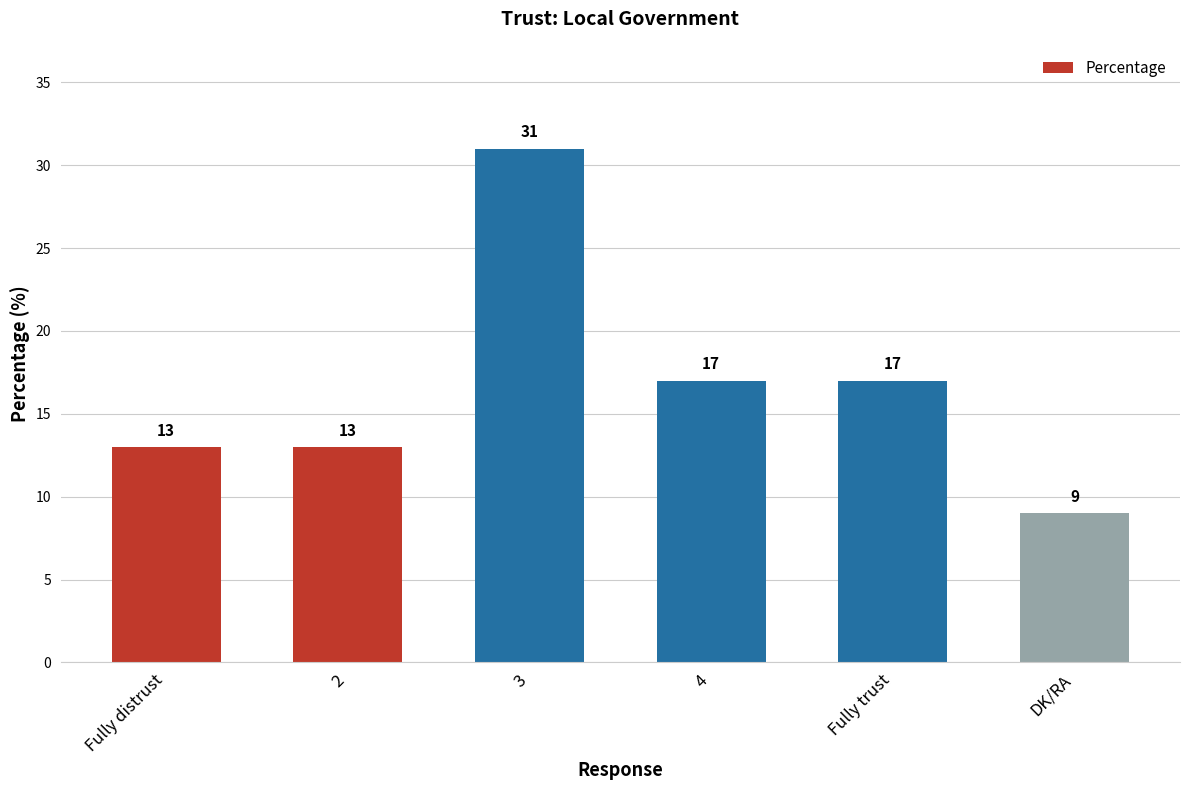

Reading left to right, what are all the values shown in this chart?

13	13	31	17	17	9